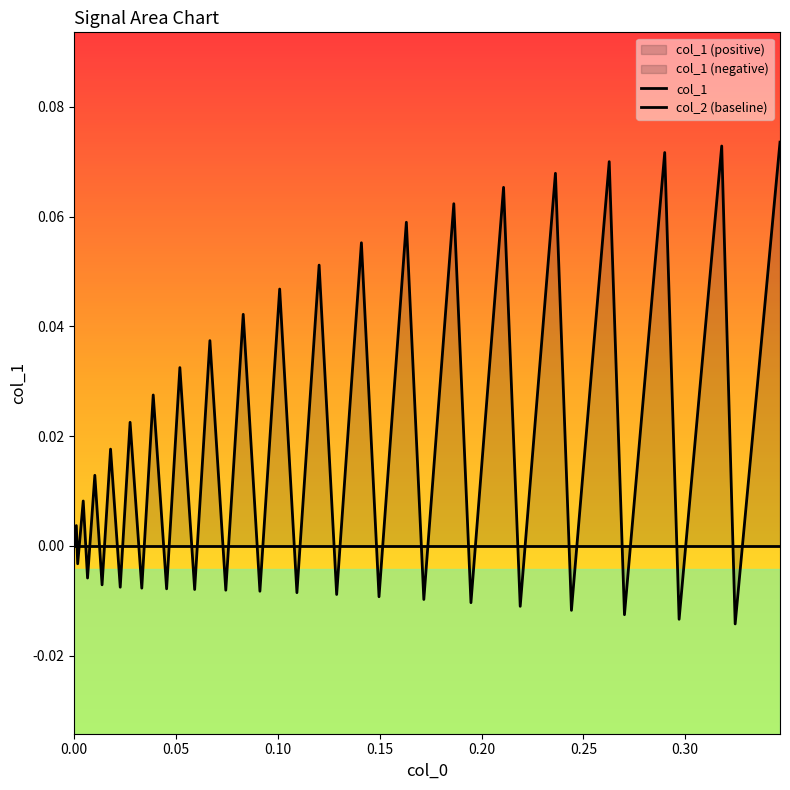

How many values are below 0?

19